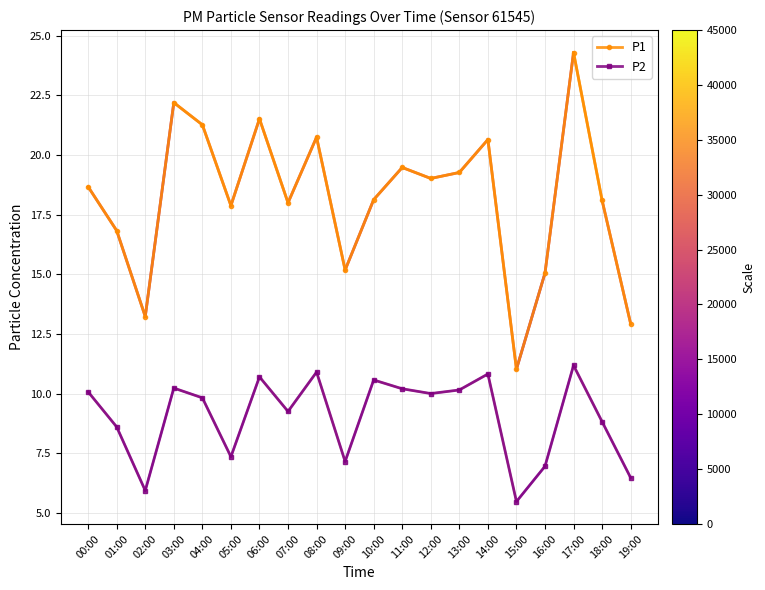

What is the highest value of the P2 series?

11.2